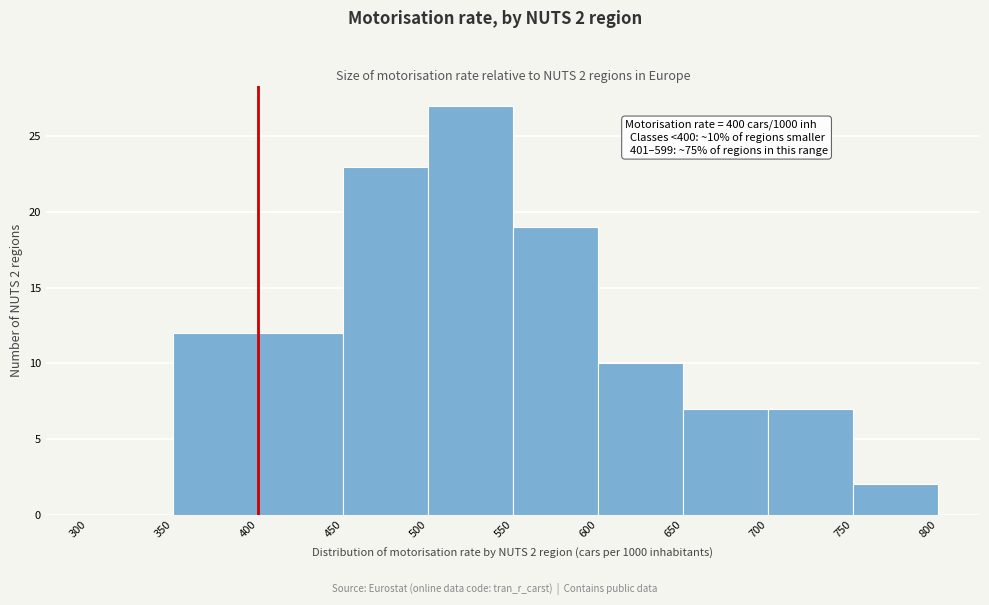

Over which range of the x-axis is the bar tallest?

500 to 550